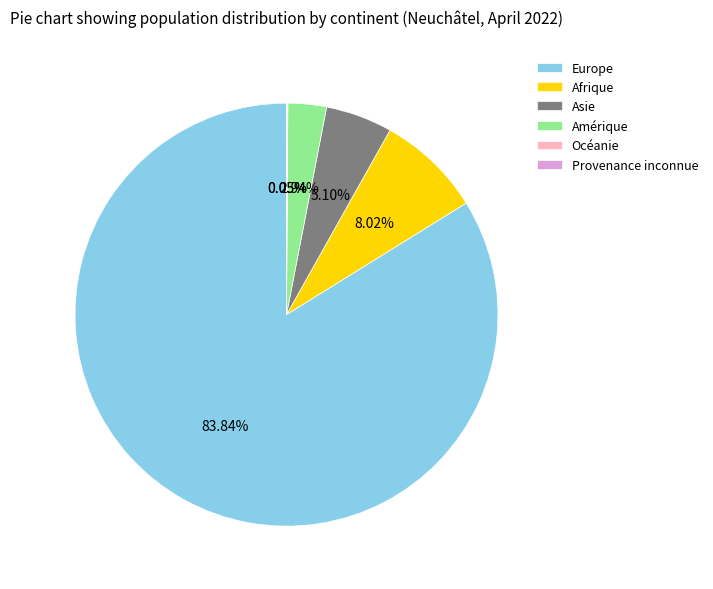

Which slice represents more than half of the pie?

Europe